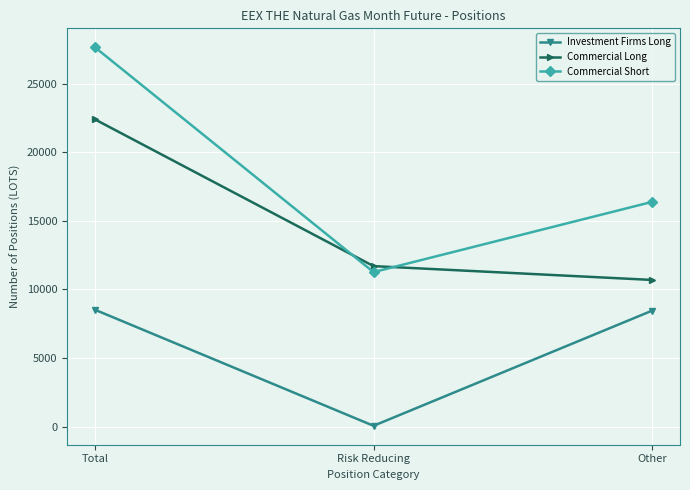

Which category has the lowest value in the Investment Firms Long series?

Risk Reducing